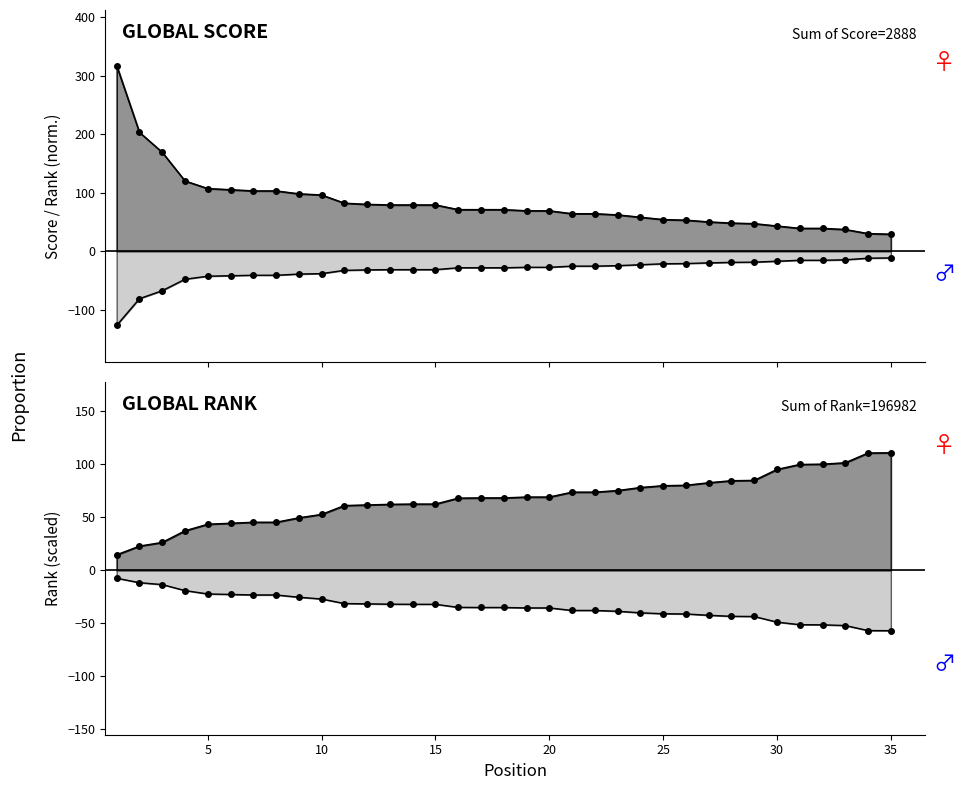

True or false: Global Rank (scaled) and Global Score intersect in this chart.

False